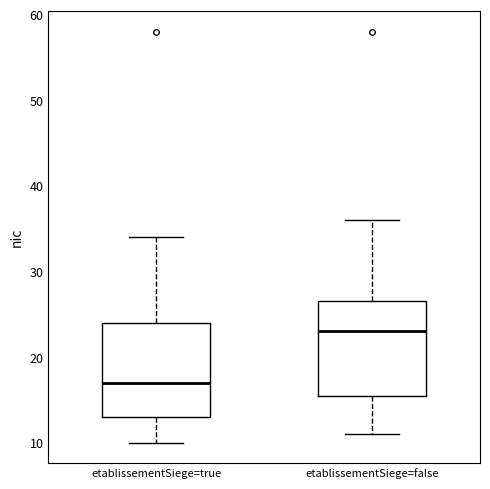

Which box has the lowest median line?

etablissementSiege=true